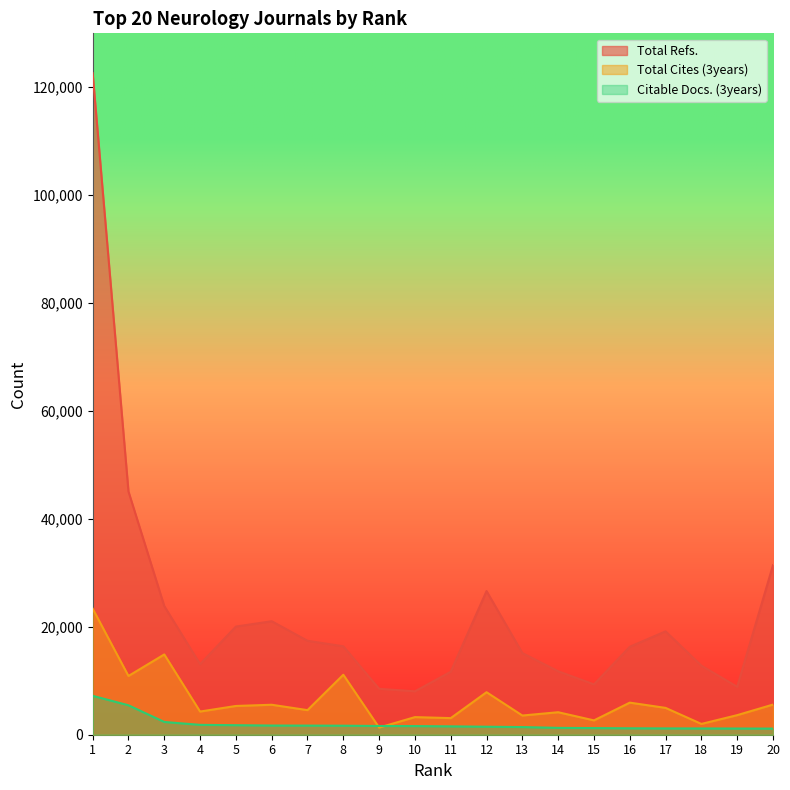

What is the smallest value displayed?

1134